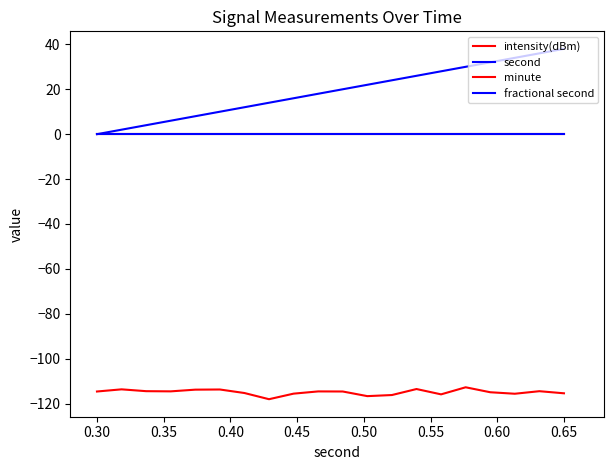

Does the chart have visible grid lines?

No